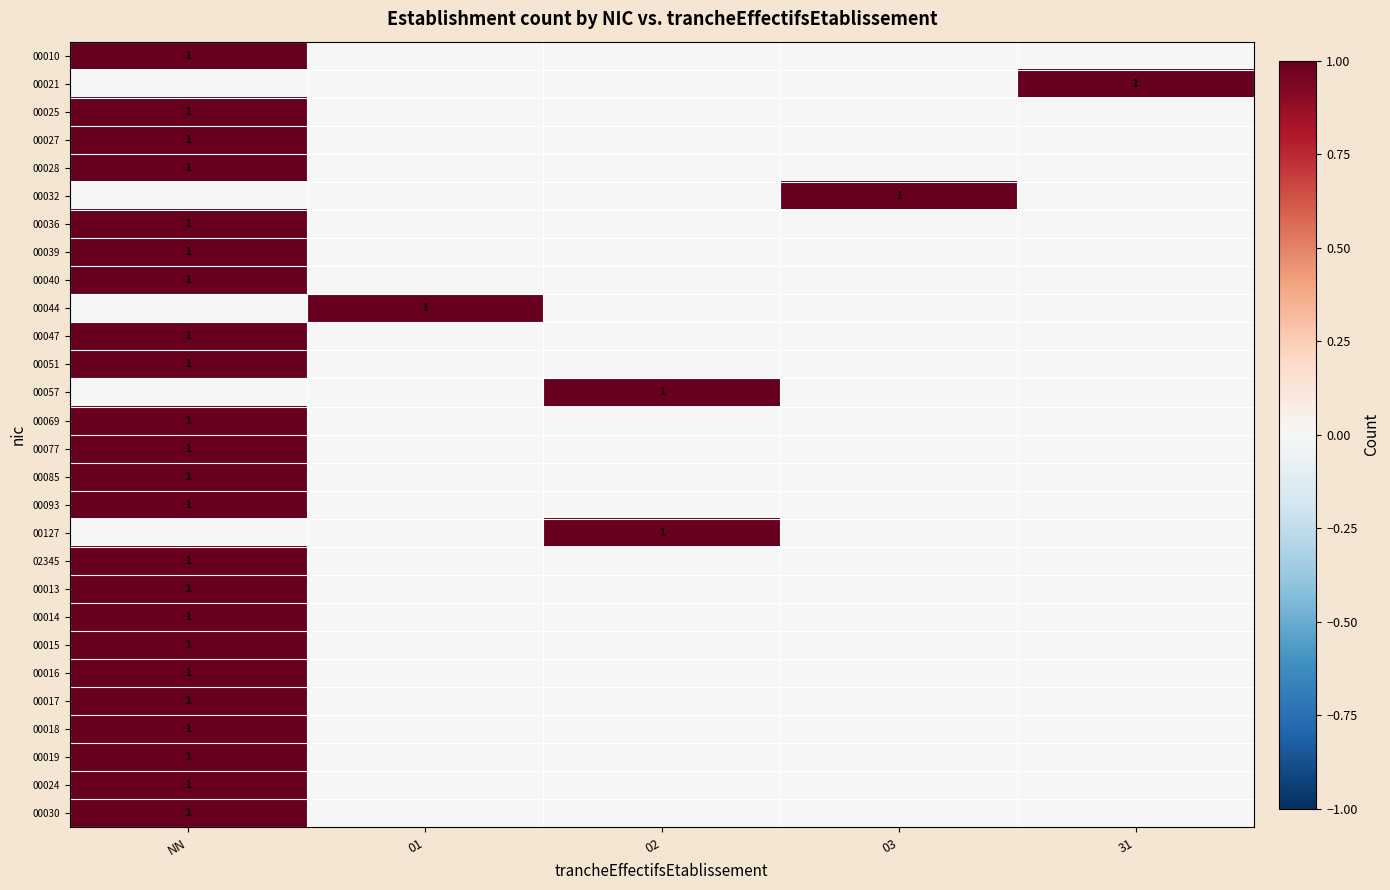

The 00021 series shows 1 at 31. True or false?

True